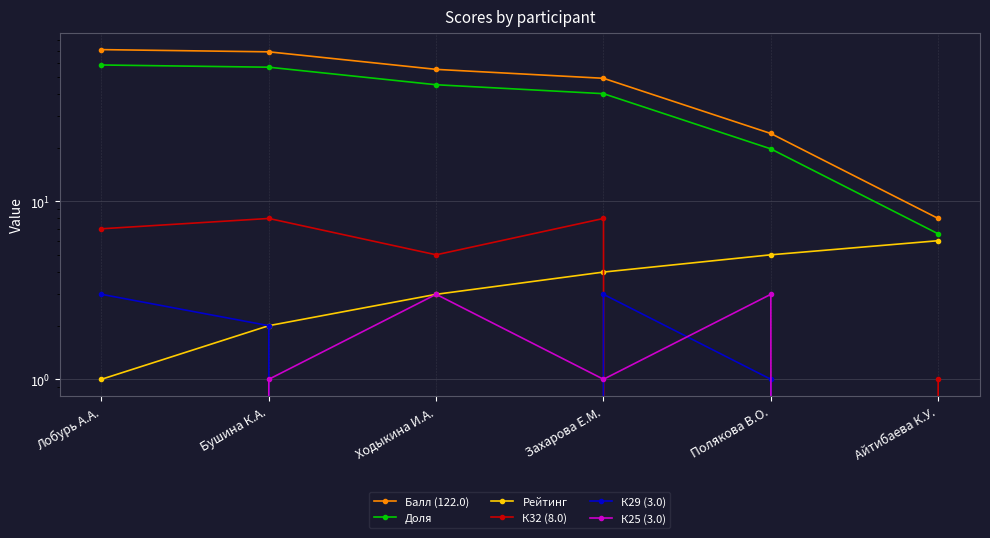

What is the sum of all К25 (3.0) values?

8.0